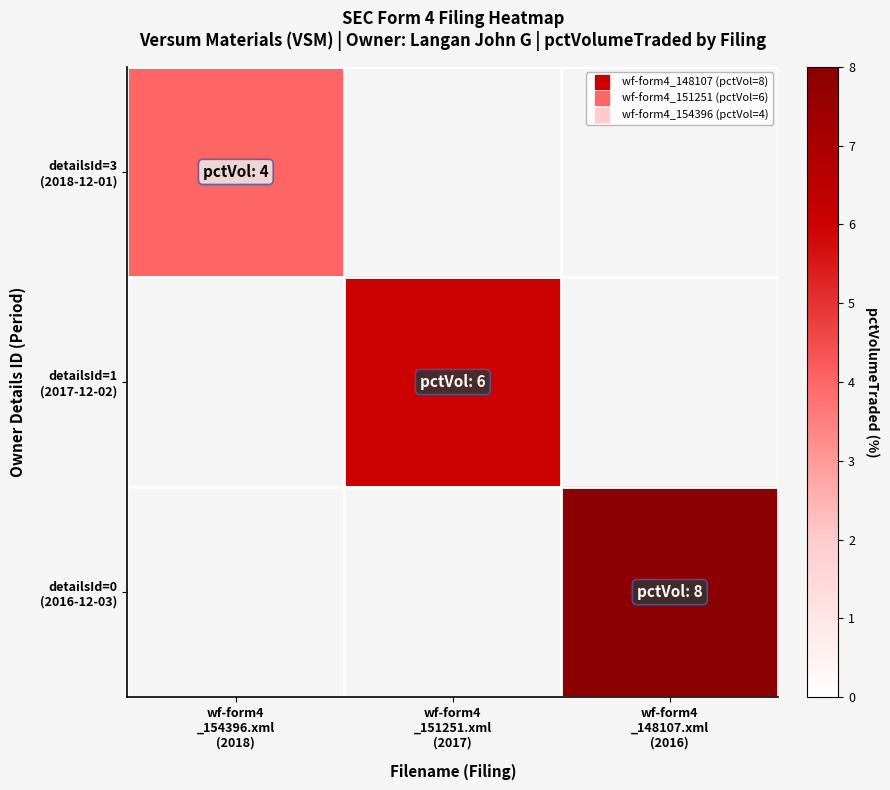

Which category has the lowest value across all series?

wf-form4
_154396.xml
(2018)